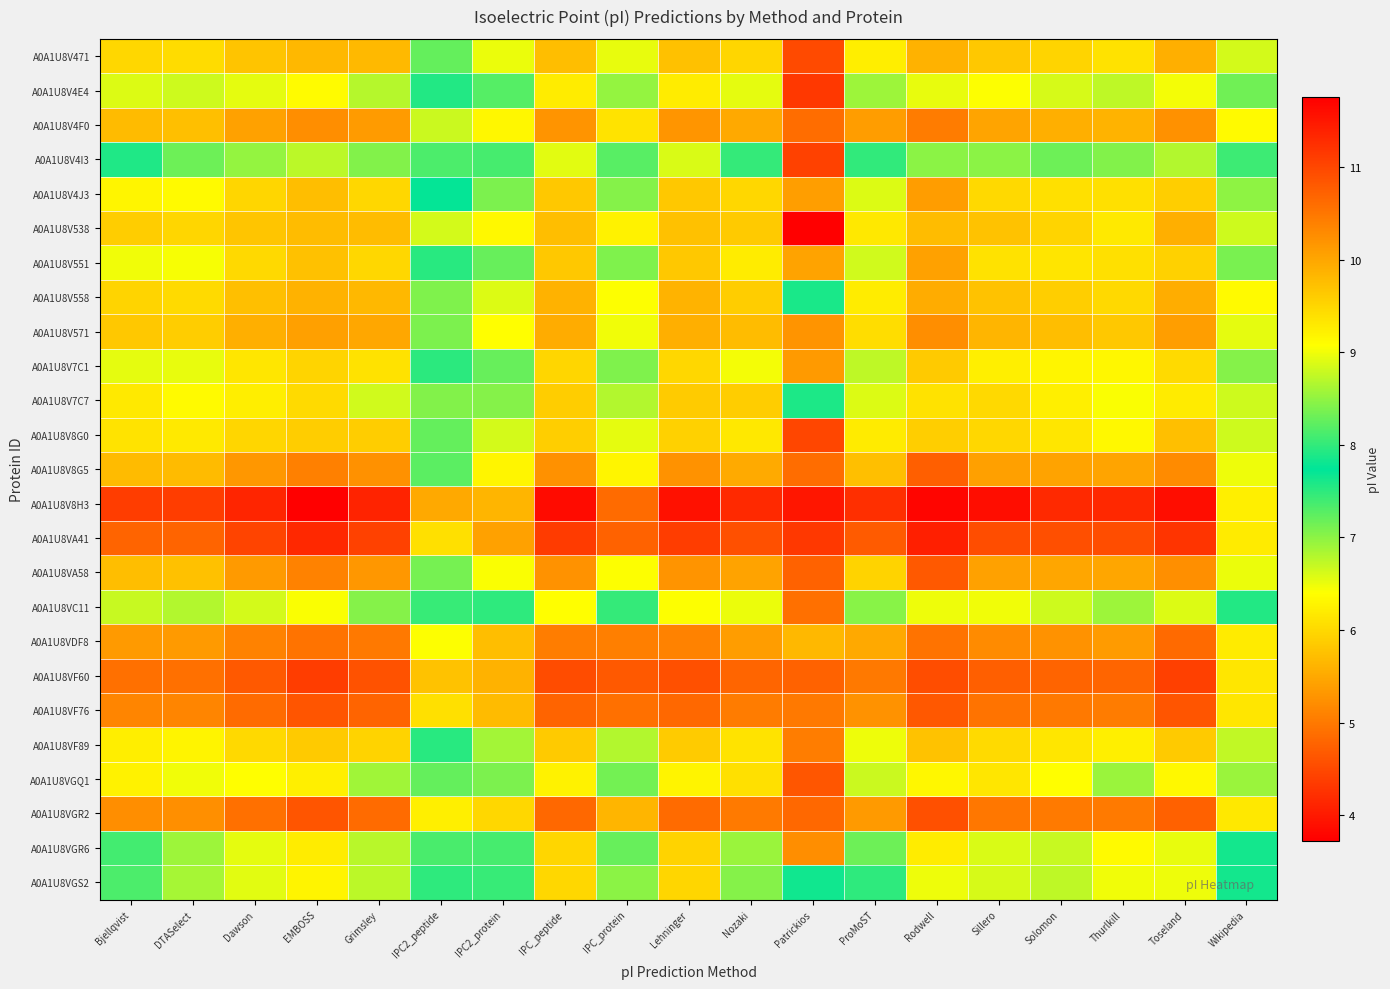

Which series has the largest total across all categories?

A0A1U8V8H3